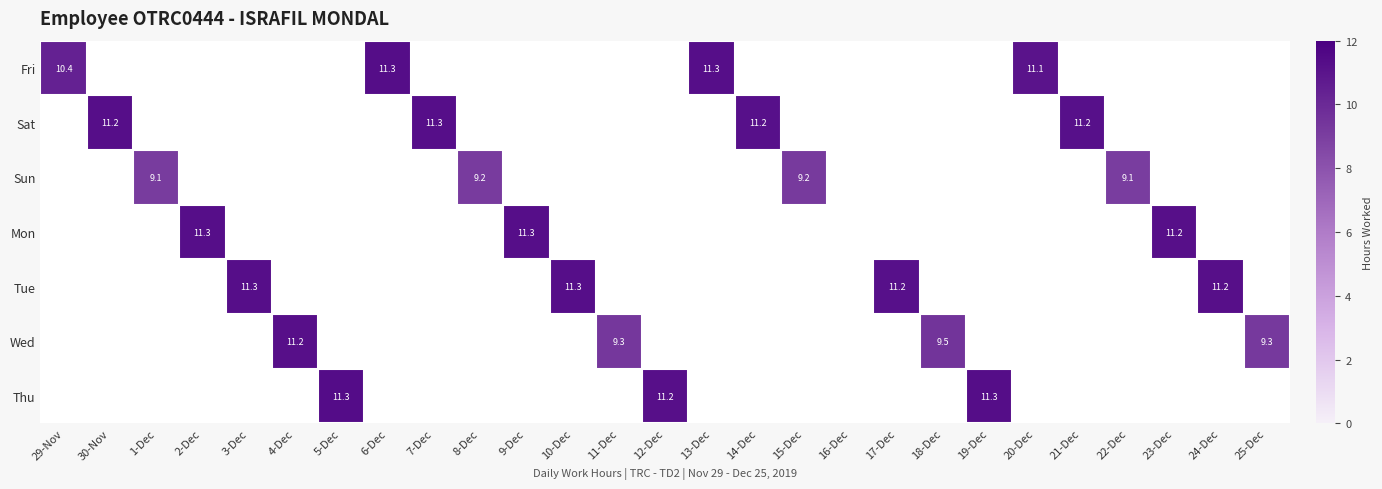

At how many categories does at least one series exceed 7?

26